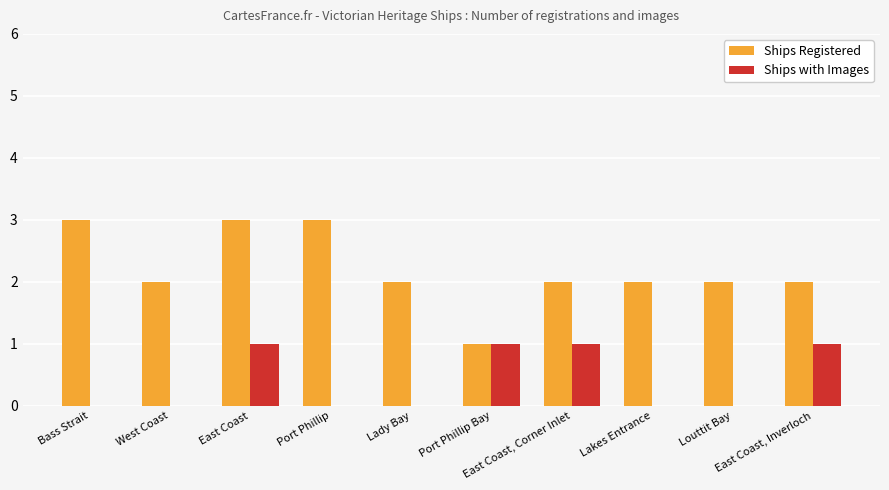

The Ships Registered series shows 2 at Lady Bay. True or false?

True